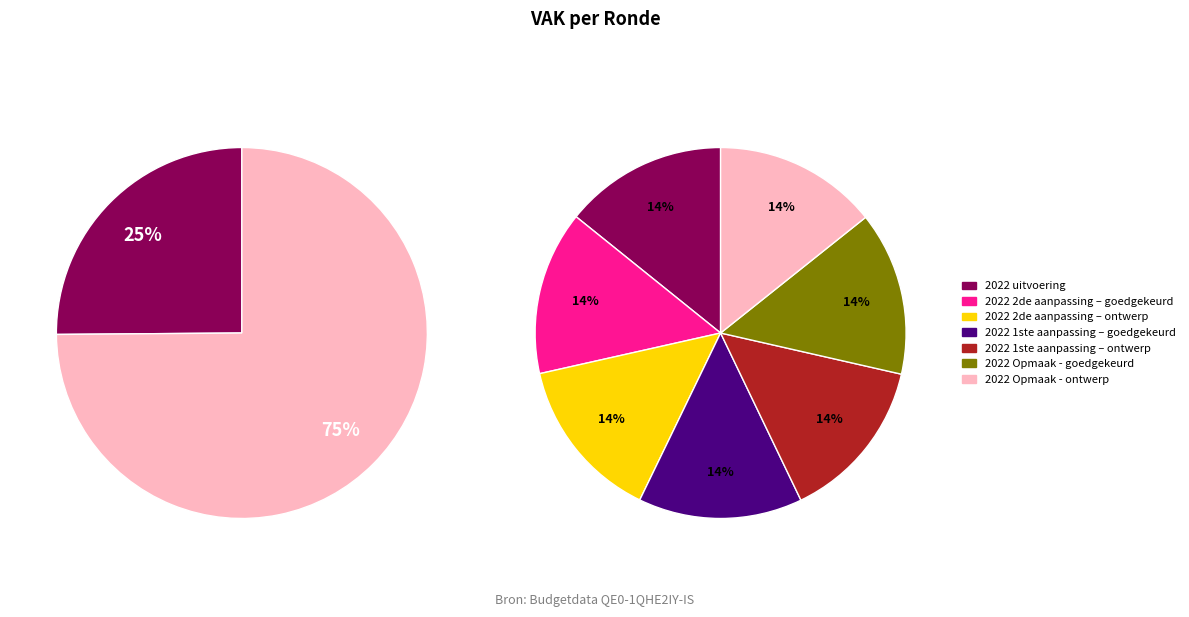

Do 2022 2de aanpassing – goedgekeurd and 2022 1ste aanpassing – goedgekeurd together represent more than half of the pie?

No